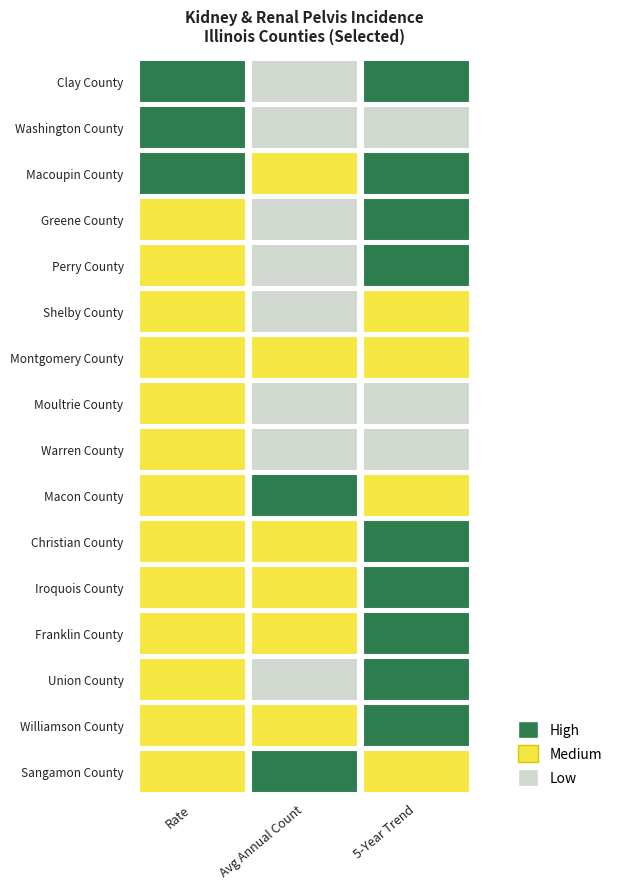

Which series has the largest total across all categories?

Sangamon County